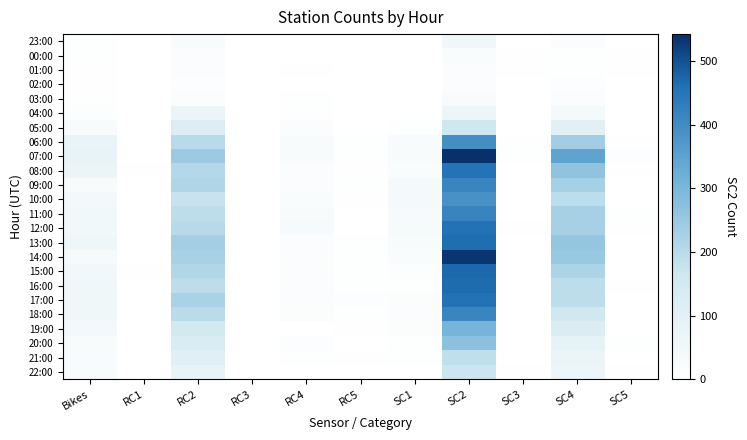

What is the maximum value shown in the chart?

543